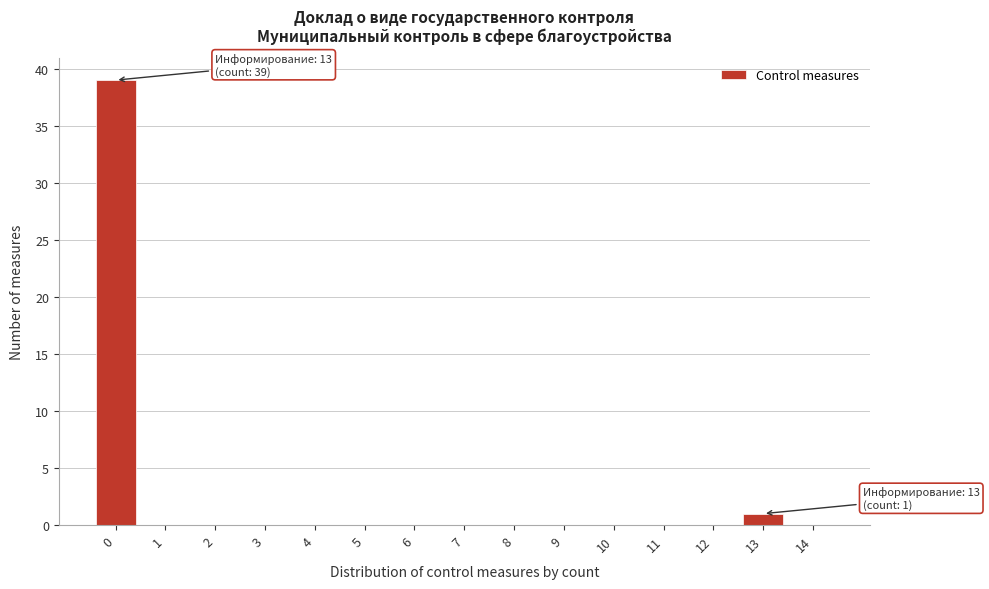

Which range on the x-axis has the tallest bar?

-0.5 to 0.5